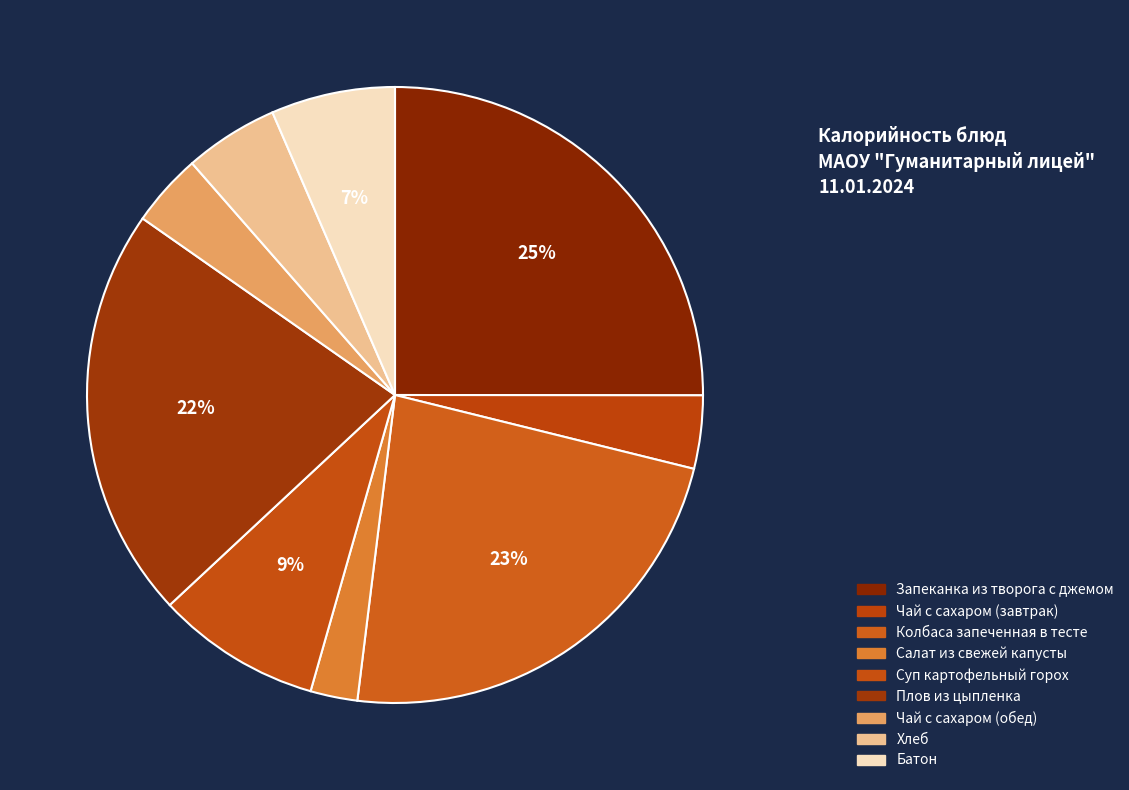

Count the number of slices in the pie.

9